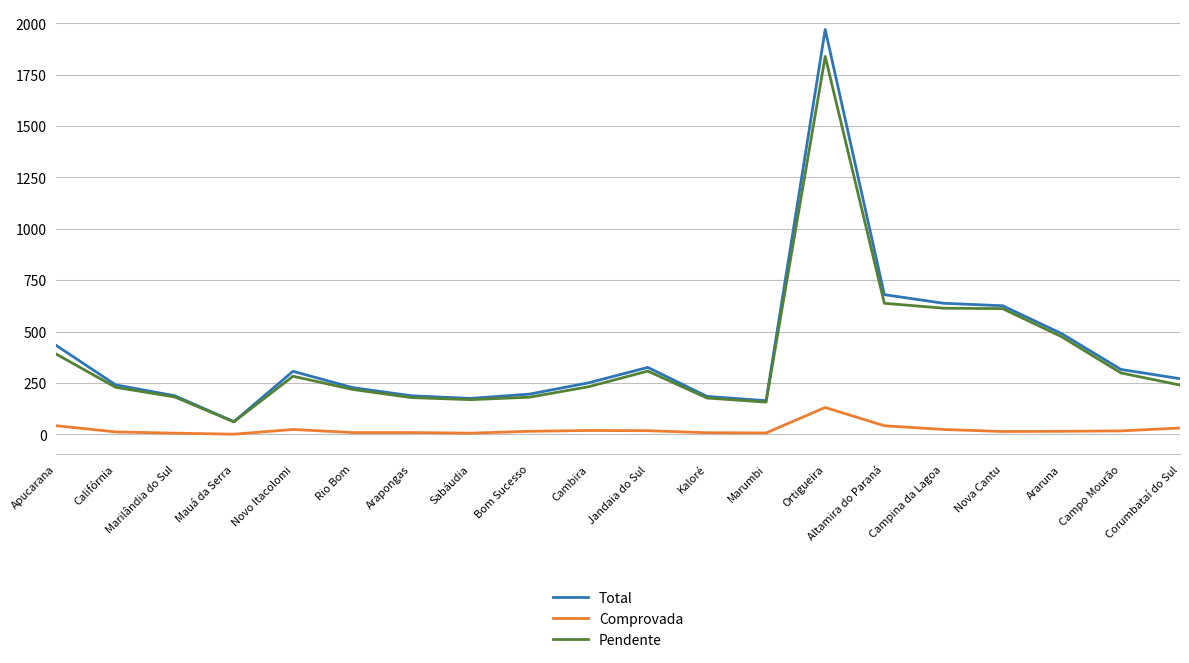

Which category has the highest value in the Pendente series?

Ortigueira